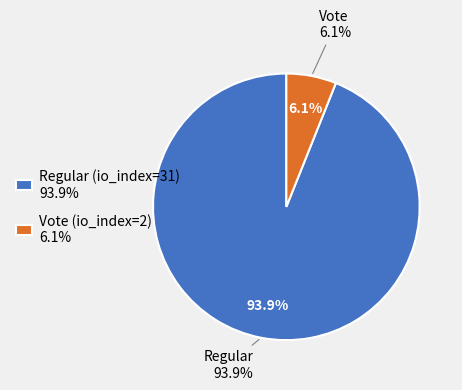

True or false: Regular (io_index=31) accounts for 99% of the total.

False